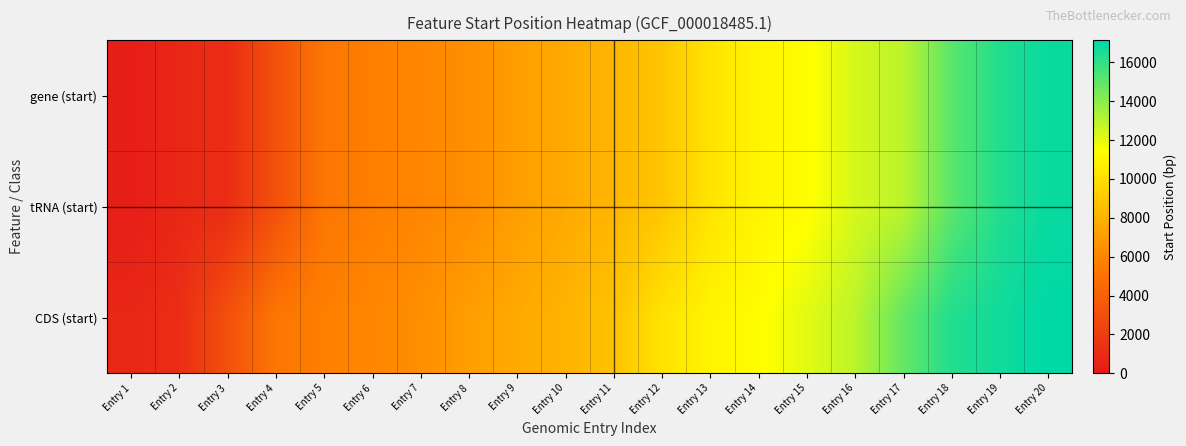

At which category is the sum across all series the highest?

Entry 20